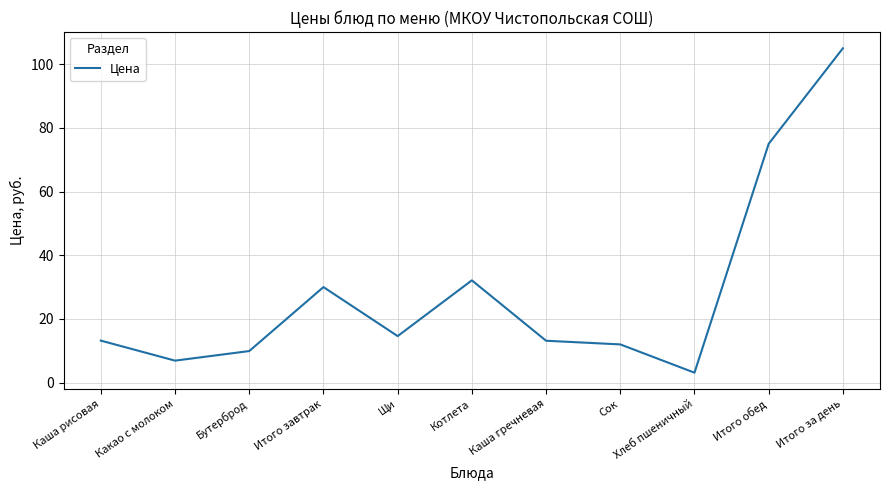

What is the difference between the maximum and minimum values?

101.9